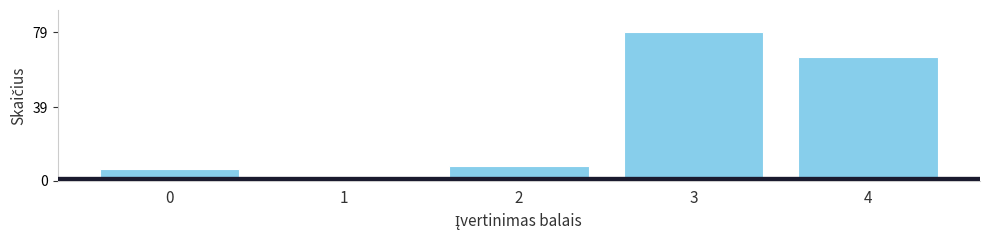

Reading right to left, transcribe all the data shown in this chart.

4=66	3=79	2=8	1=0	0=6